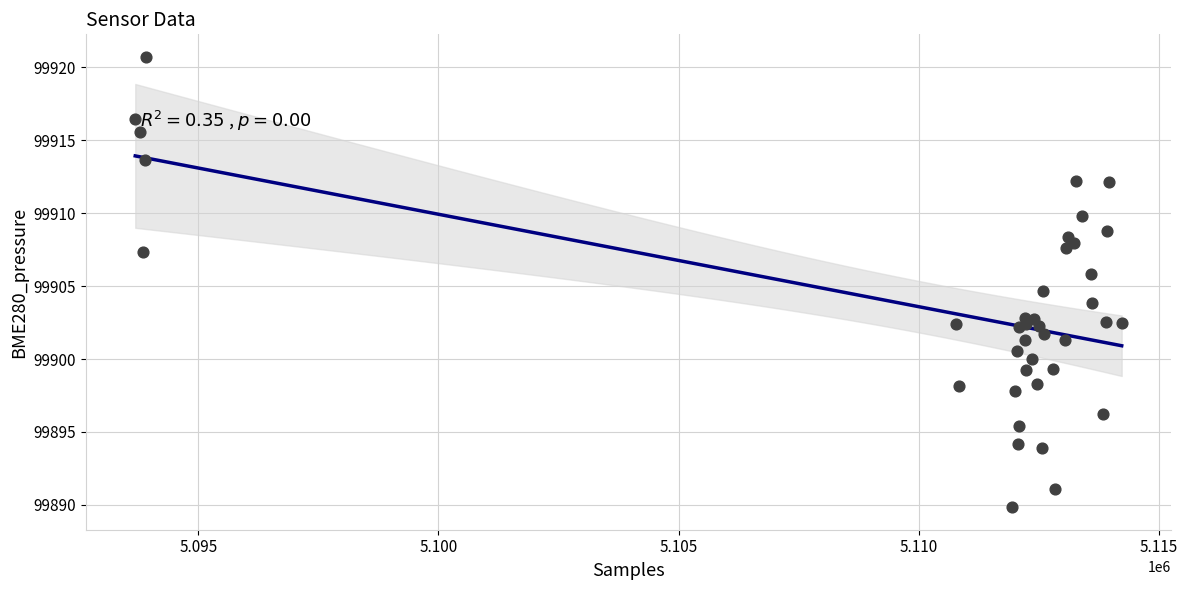

What Y value in the scatter plot is closest to 99905?

99904.7